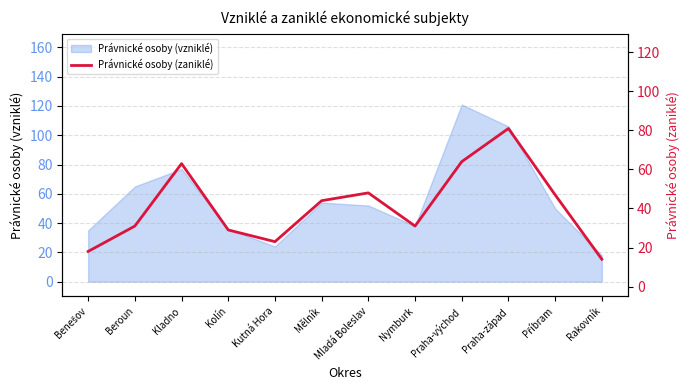

The chart shows a value of 33 at Mladá Boleslav. True or false?

False